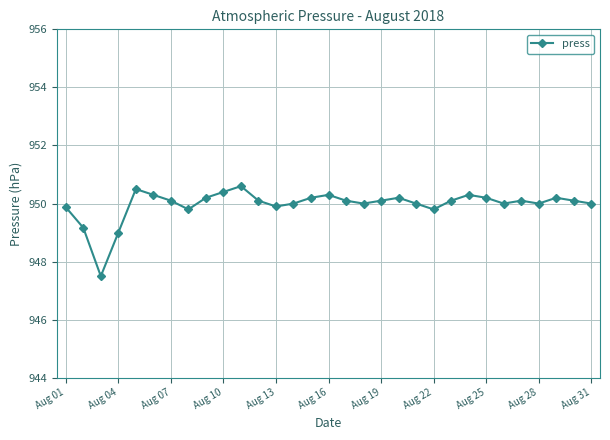

What is the value of the 10th point from the left?

950.4